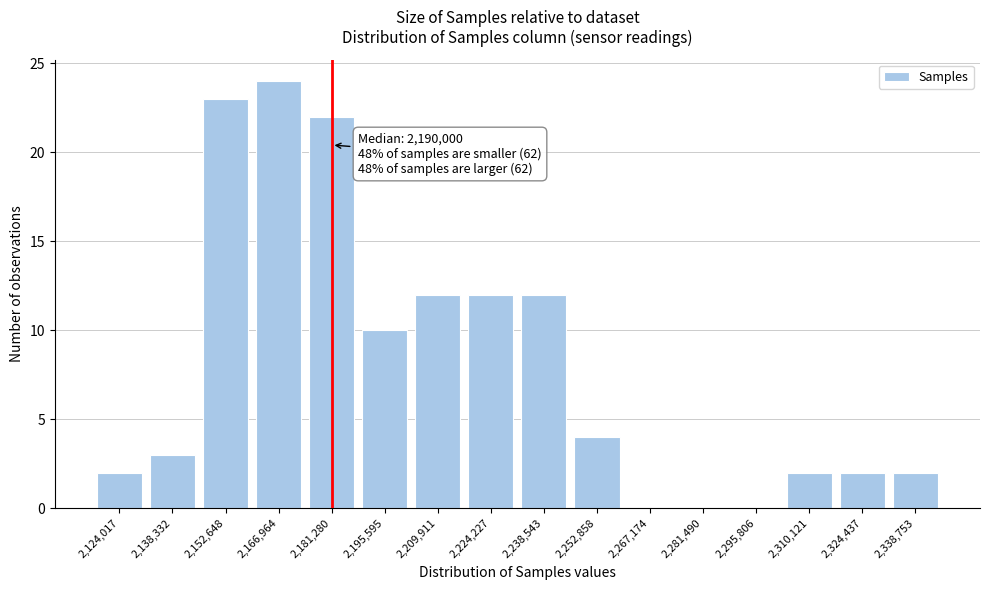

Reading left to right, what are all the values shown in this chart?

2,124,017=2	2,138,332=3	2,152,648=23	2,166,964=24	2,181,280=22	2,195,595=10	2,209,911=12	2,224,227=12	2,238,543=12	2,252,858=4	2,267,174=0	2,281,490=0	2,295,806=0	2,310,121=2	2,324,437=2	2,338,753=2